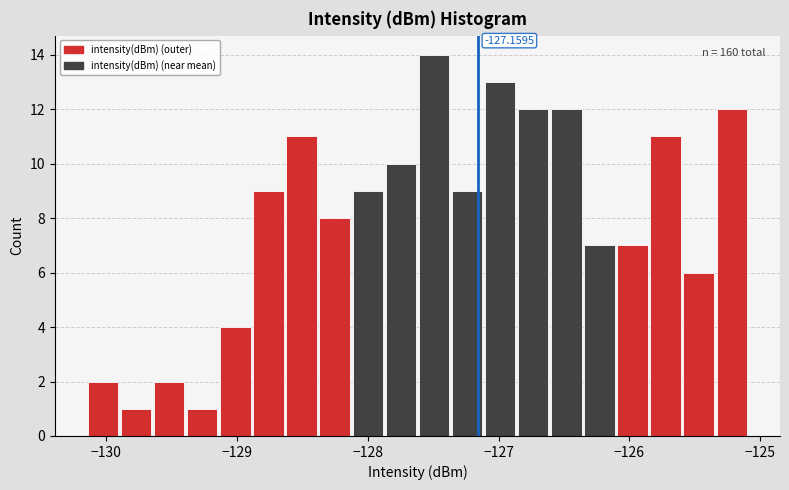

Around what value on the x-axis is the tallest bar? Give the approximate position of its centre, as read against the axis.

-127.5